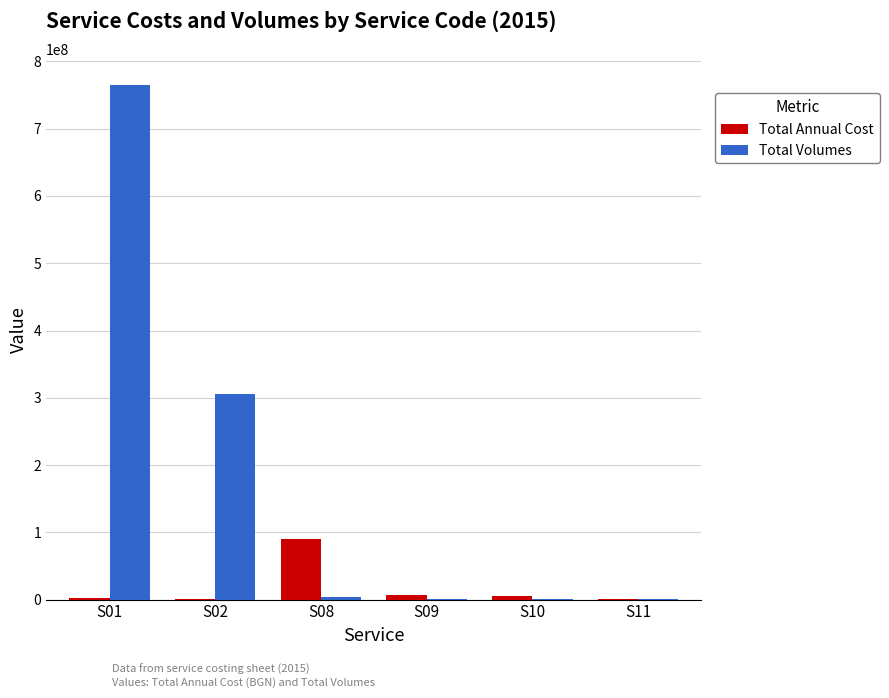

At which category is the sum across all series the highest?

S01